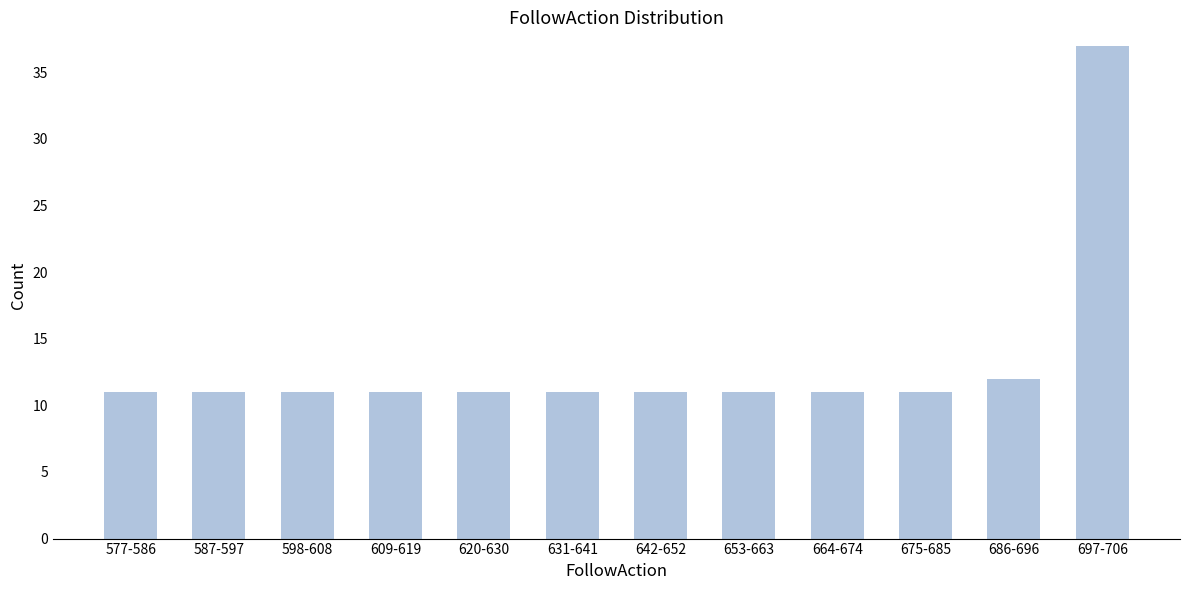

Reading left to right, transcribe all the data shown in this chart.

577-586=11	587-597=11	598-608=11	609-619=11	620-630=11	631-641=11	642-652=11	653-663=11	664-674=11	675-685=11	686-696=12	697-706=37